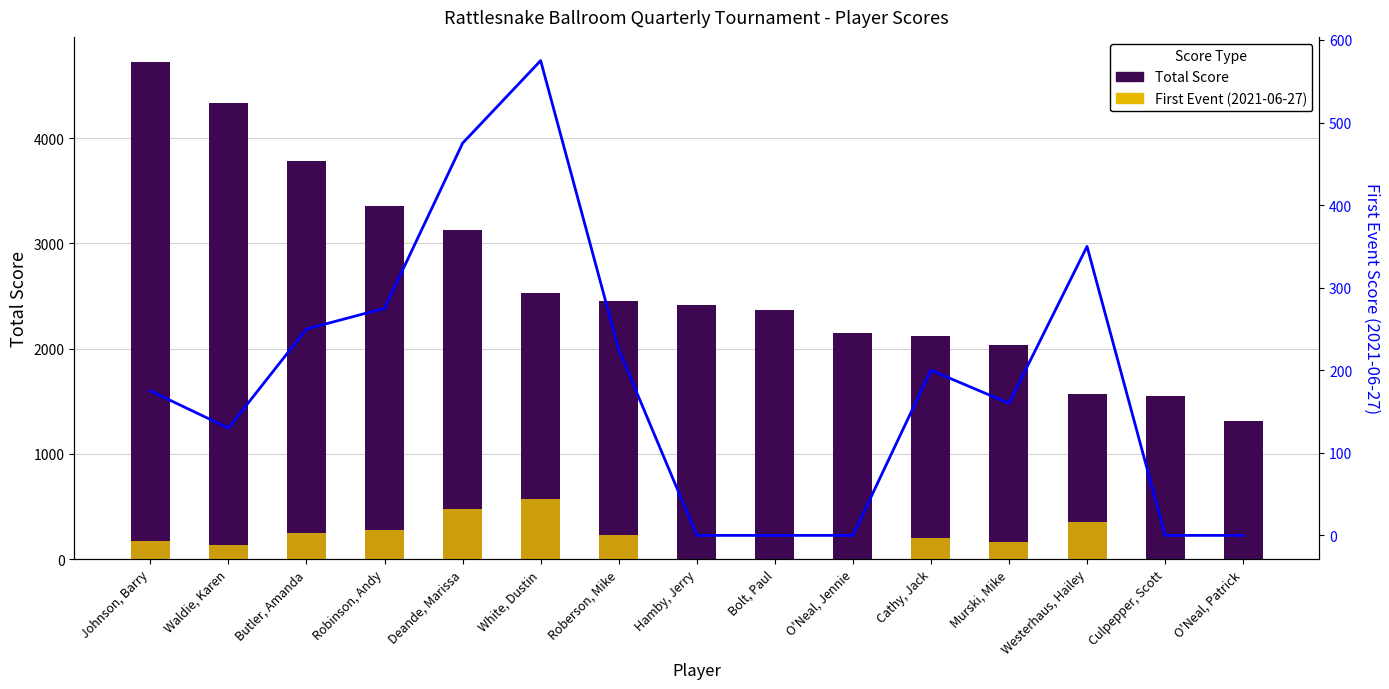

What is the label of the 7th bar from the right?

Bolt, Paul